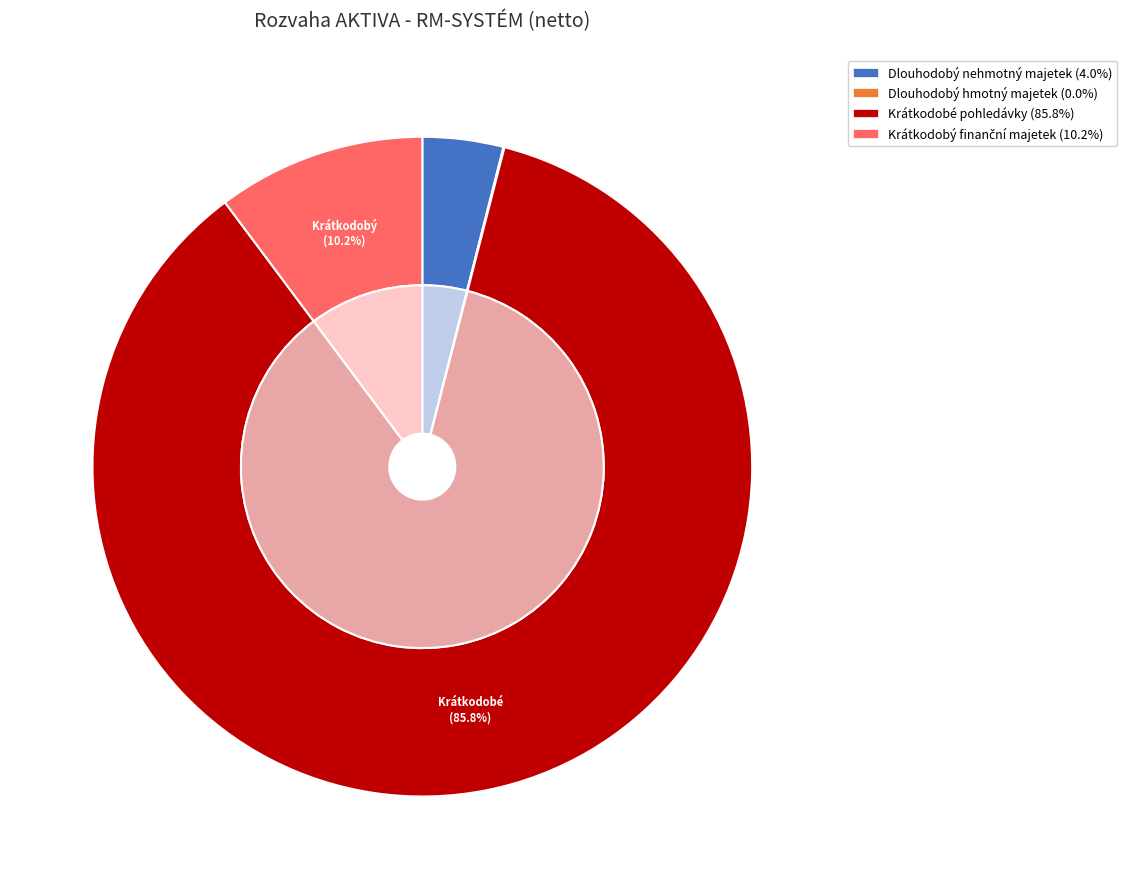

What percentage is the Krátkodobý finanční majetek slice, to the nearest percent?

10%